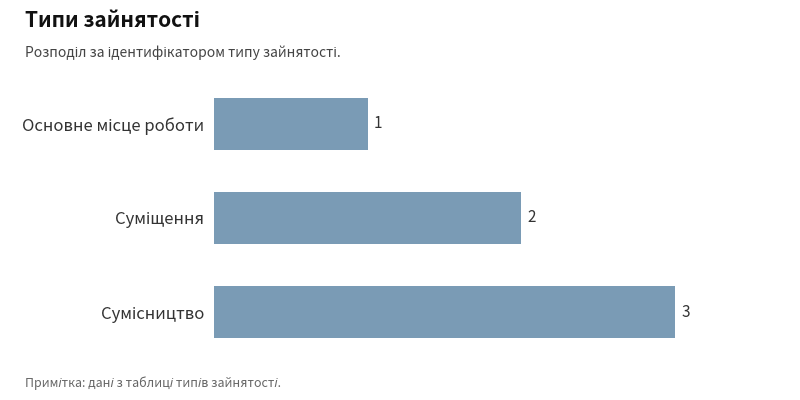

What is the value of the 2nd bar from the top?

2